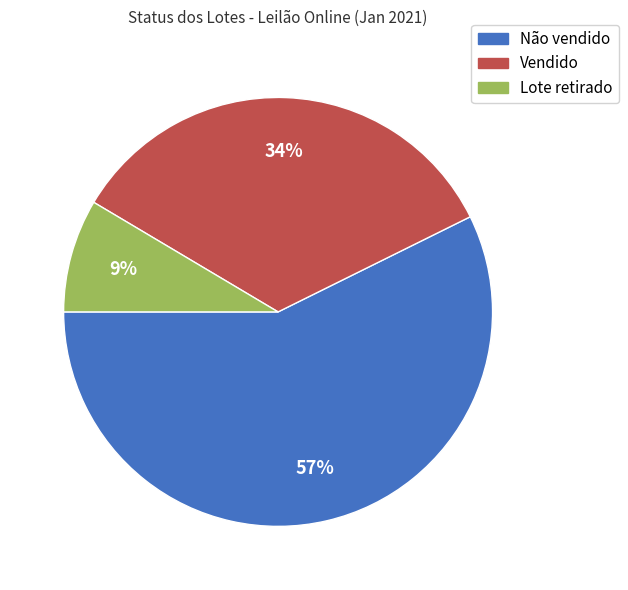

Is it true that Não vendido is 51% of the pie?

False